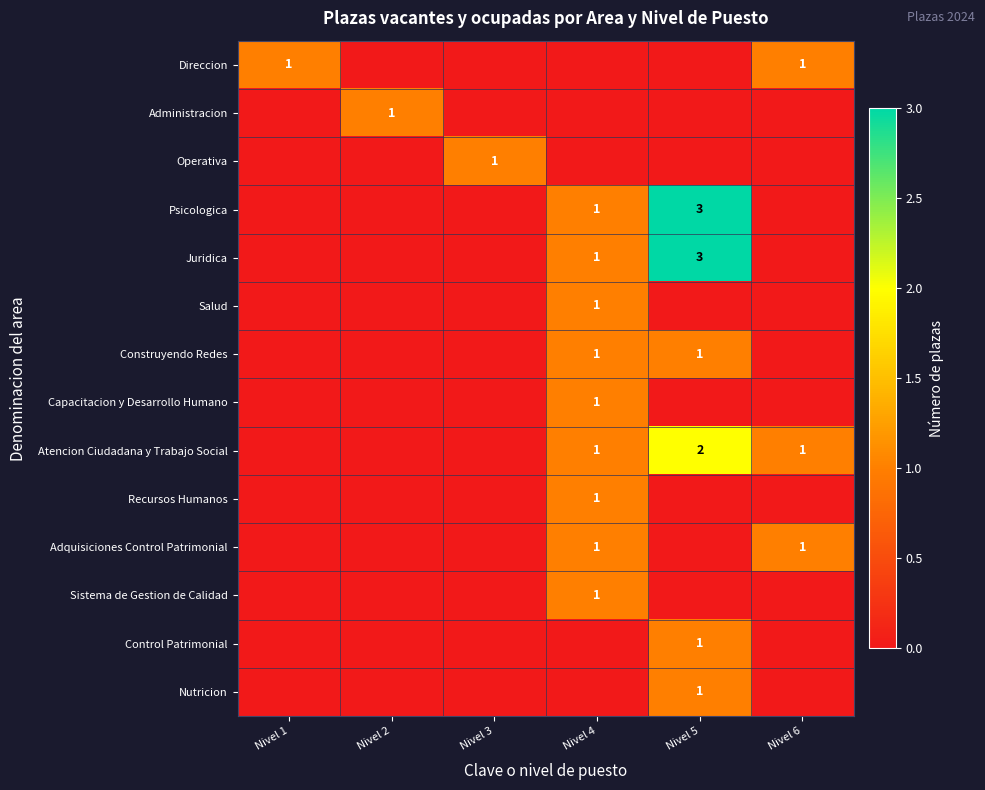

At which category does the chart reach its peak across all series?

Nivel 5